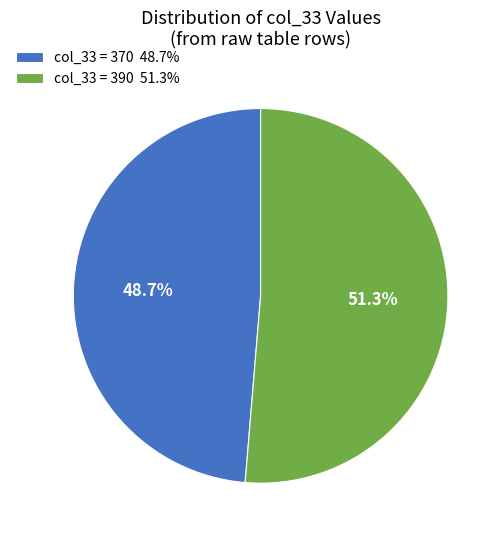

Approximately how many times larger is the value at col_33 = 390 51.3% compared to col_33 = 370 48.7%?

1.1